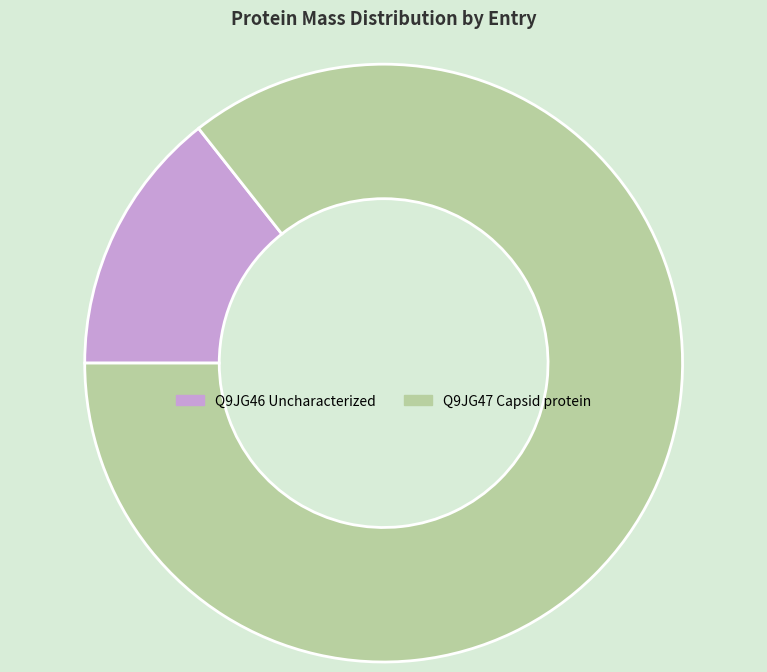

Which category has the smallest portion of the pie?

Q9JG46 Uncharacterized